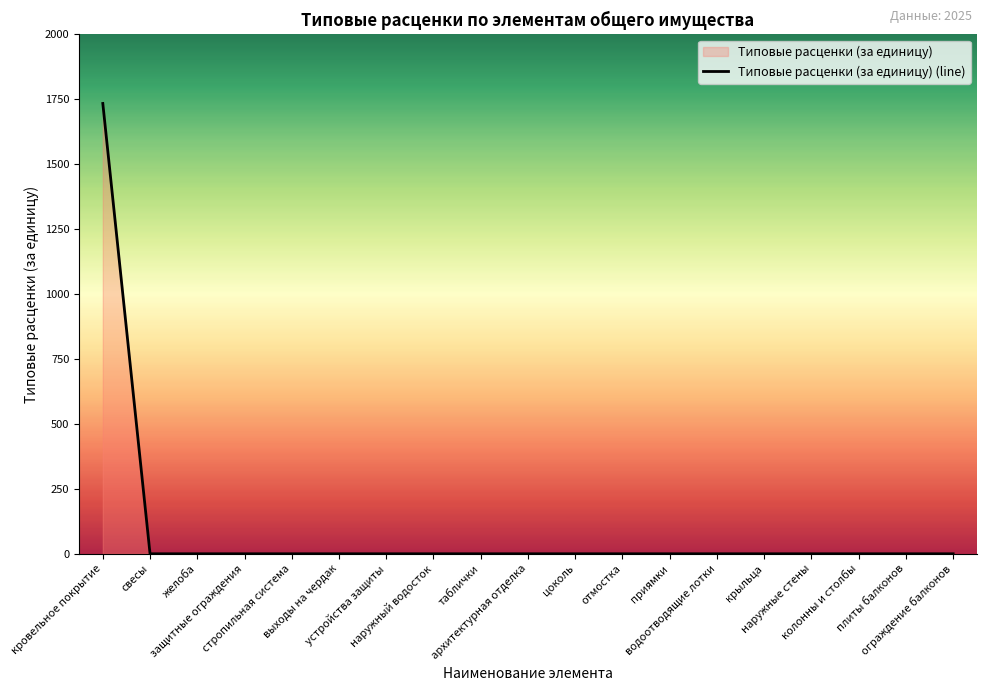

What is the greatest value displayed?

1734.4